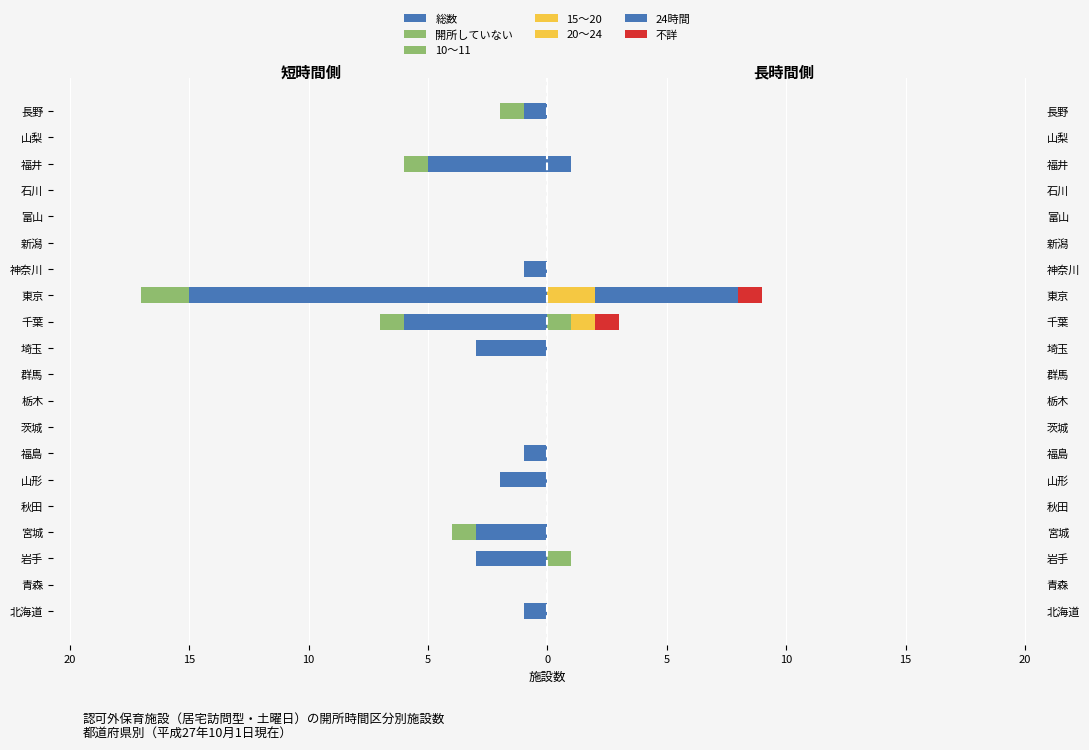

Which series has the largest range (max minus min)?

総数